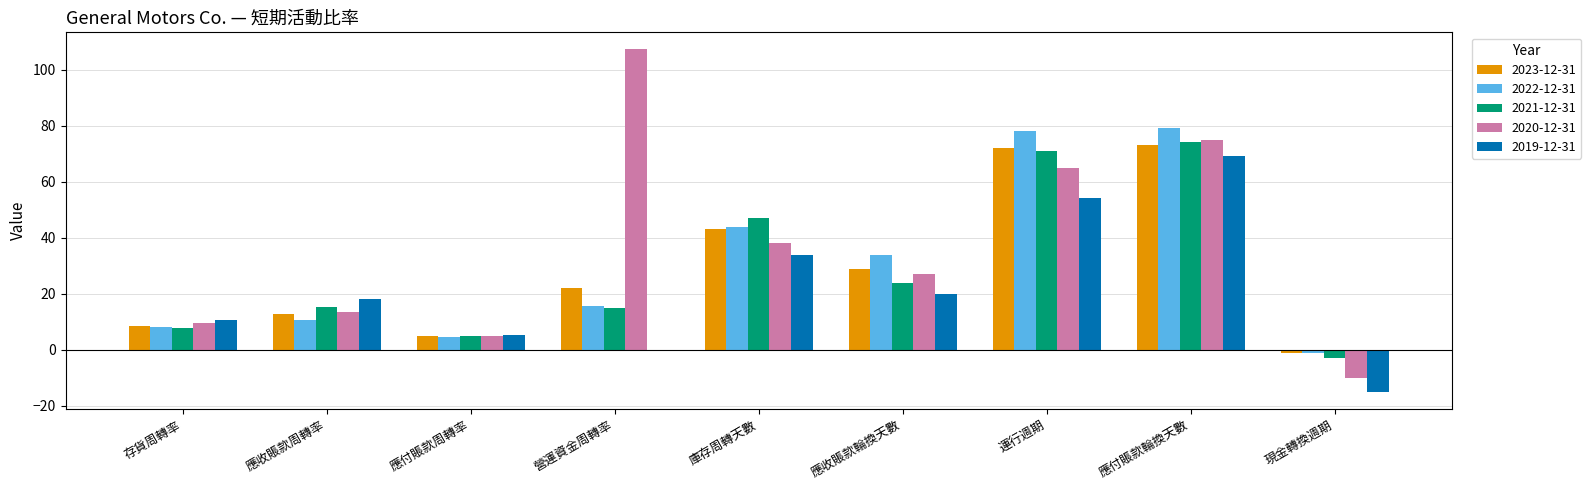

Which series changed the most between 庫存周轉天數 and 應付賬款輪換天數?

2020-12-31